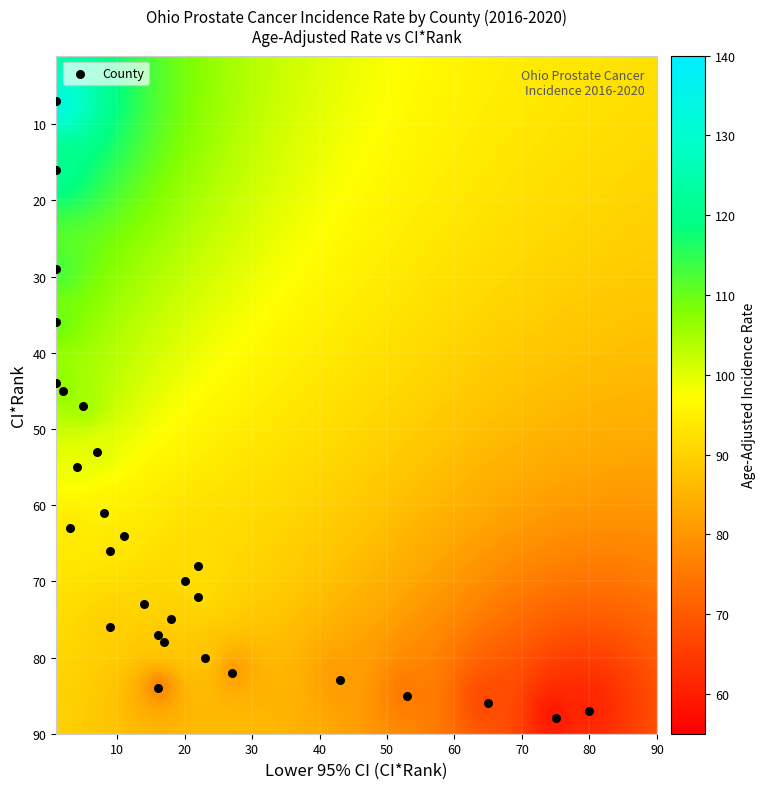

What is the range of Y values (max minus min)?

81